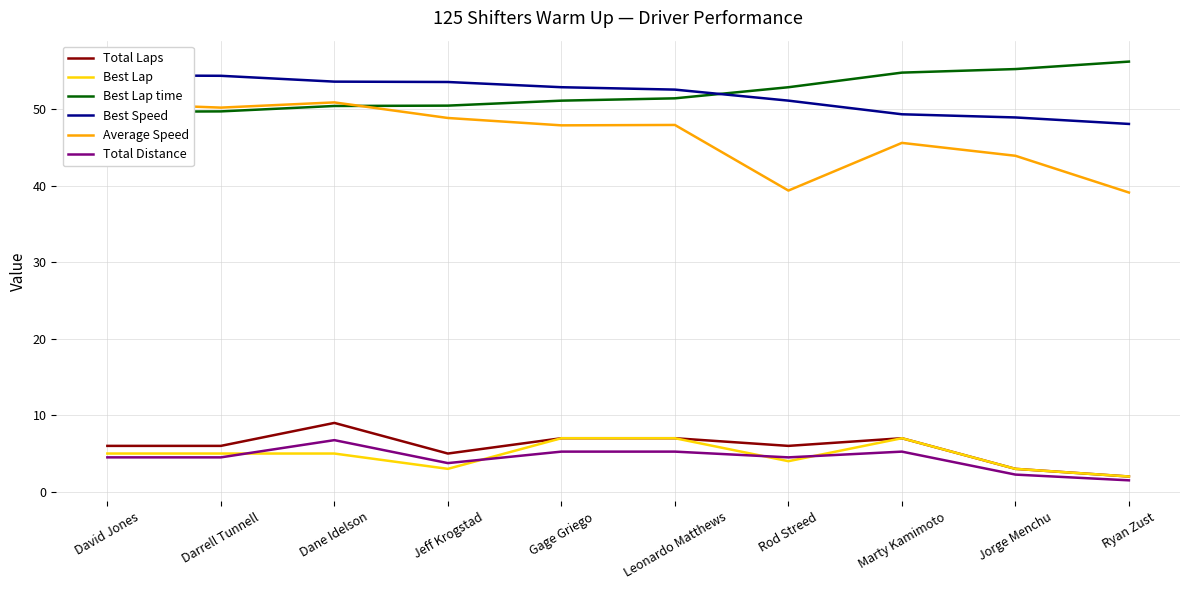

Reading left to right, extract all data points from this chart.

Total Laps: David Jones=6.0	Darrell Tunnell=6.0	Dane Idelson=9.0	Jeff Krogstad=5.0	Gage Griego=7.0	Leonardo Matthews=7.0	Rod Streed=6.0	Marty Kamimoto=7.0	Jorge Menchu=3.0	Ryan Zust=2.0
Best Lap: David Jones=5.0	Darrell Tunnell=5.0	Dane Idelson=5.0	Jeff Krogstad=3.0	Gage Griego=7.0	Leonardo Matthews=7.0	Rod Streed=4.0	Marty Kamimoto=7.0	Jorge Menchu=3.0	Ryan Zust=2.0
Best Lap time: David Jones=49.6	Darrell Tunnell=49.7	Dane Idelson=50.4	Jeff Krogstad=50.4	Gage Griego=51.1	Leonardo Matthews=51.4	Rod Streed=52.8	Marty Kamimoto=54.8	Jorge Menchu=55.2	Ryan Zust=56.2
Best Speed: David Jones=54.4	Darrell Tunnell=54.3	Dane Idelson=53.6	Jeff Krogstad=53.5	Gage Griego=52.8	Leonardo Matthews=52.5	Rod Streed=51.1	Marty Kamimoto=49.3	Jorge Menchu=48.9	Ryan Zust=48.0
Average Speed: David Jones=50.7	Darrell Tunnell=50.2	Dane Idelson=50.9	Jeff Krogstad=48.8	Gage Griego=47.9	Leonardo Matthews=47.9	Rod Streed=39.3	Marty Kamimoto=45.6	Jorge Menchu=43.9	Ryan Zust=39.1
Total Distance: David Jones=4.5	Darrell Tunnell=4.5	Dane Idelson=6.8	Jeff Krogstad=3.8	Gage Griego=5.2	Leonardo Matthews=5.2	Rod Streed=4.5	Marty Kamimoto=5.2	Jorge Menchu=2.2	Ryan Zust=1.5